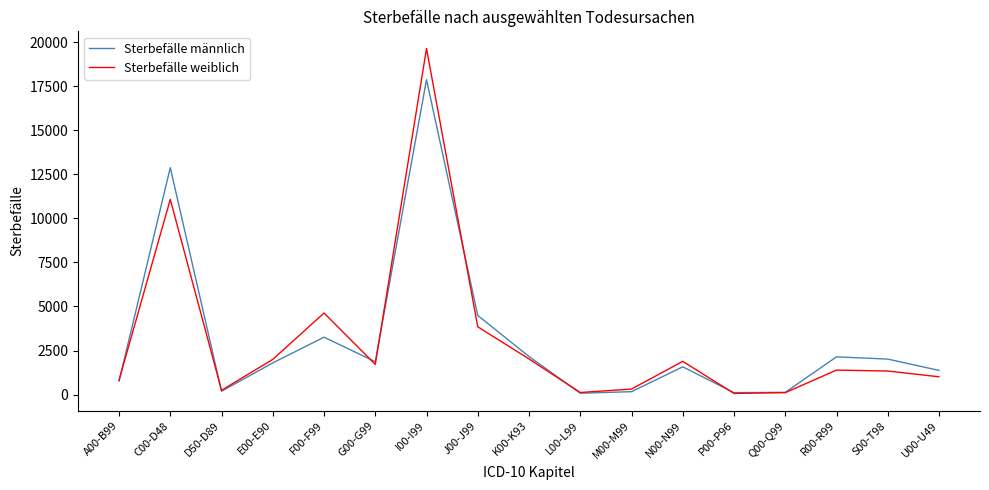

What is the greatest value displayed?

19641